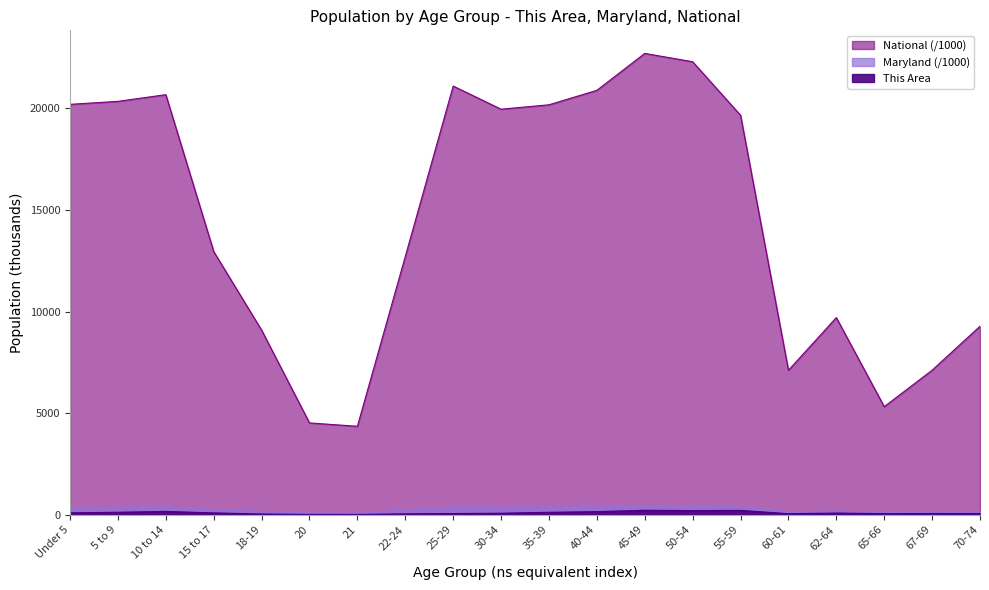

Count the number of data series in this chart.

3